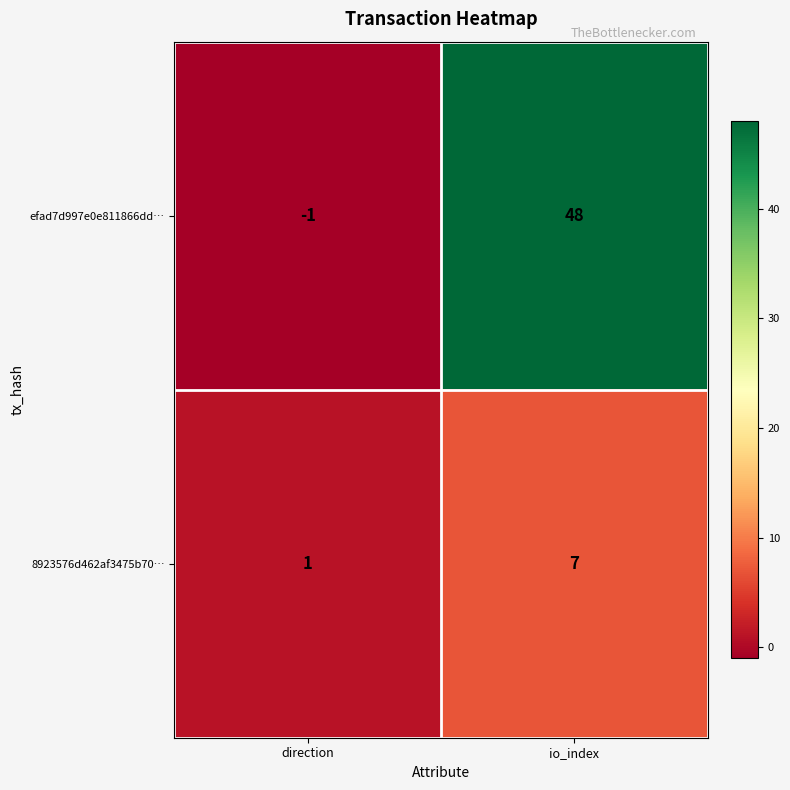

How many values in the 8923576d462af3475b70… series are below 7?

1